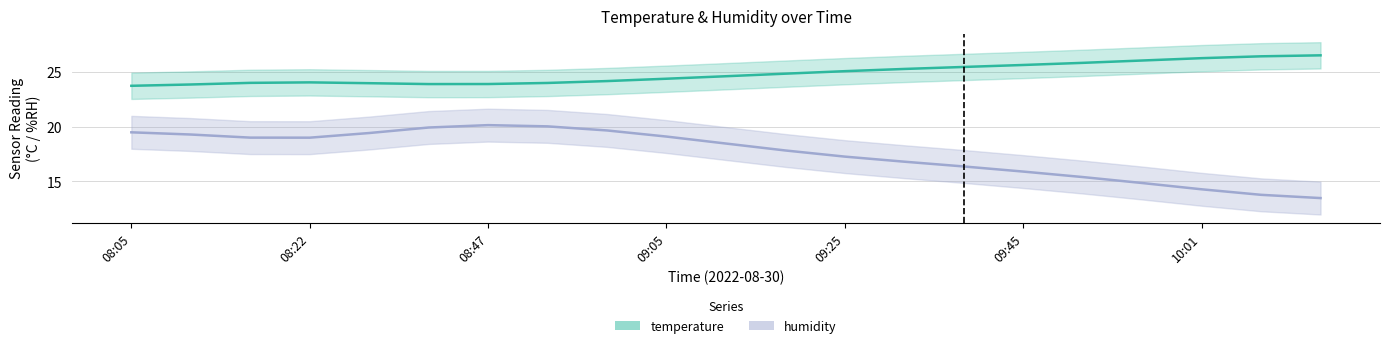

At which category does the chart reach its peak across all series?

10:11